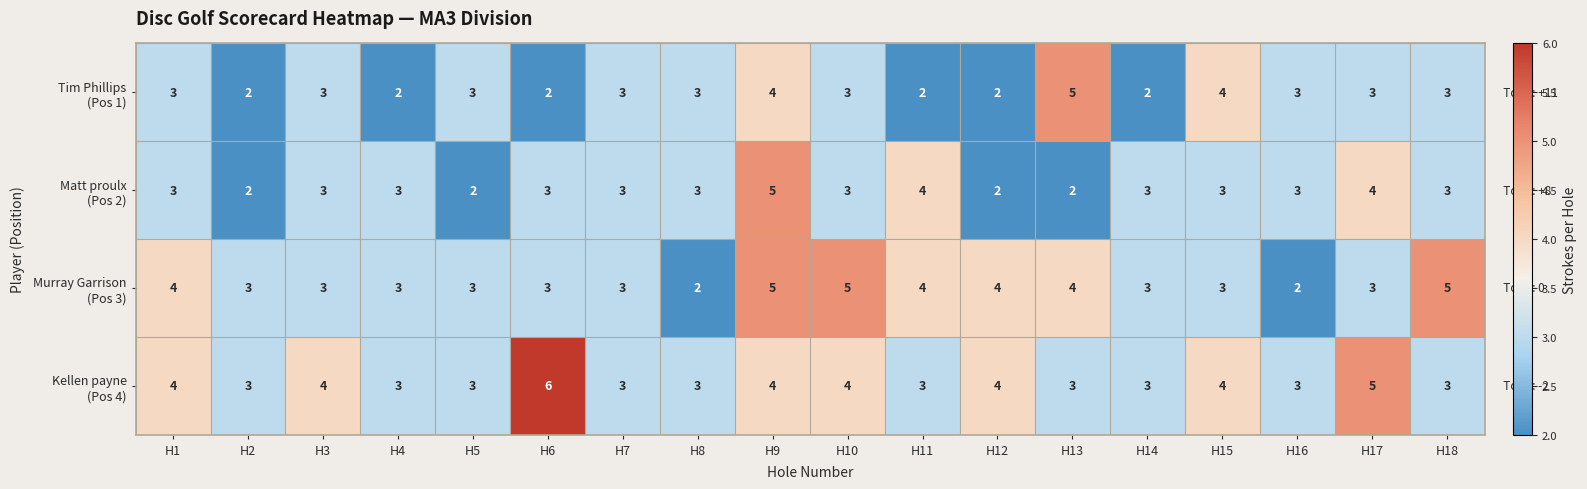

Which category has the highest value across all series?

H6